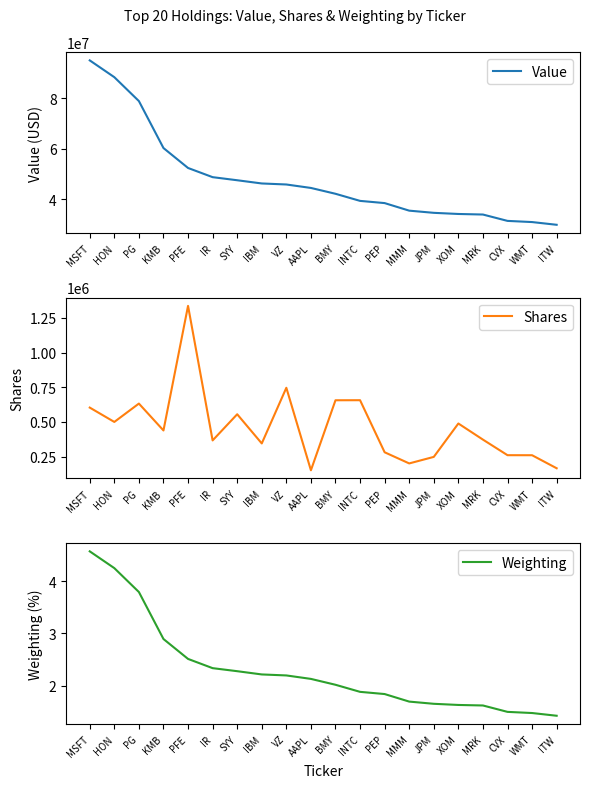

What is the average value of the Shares series?

463027